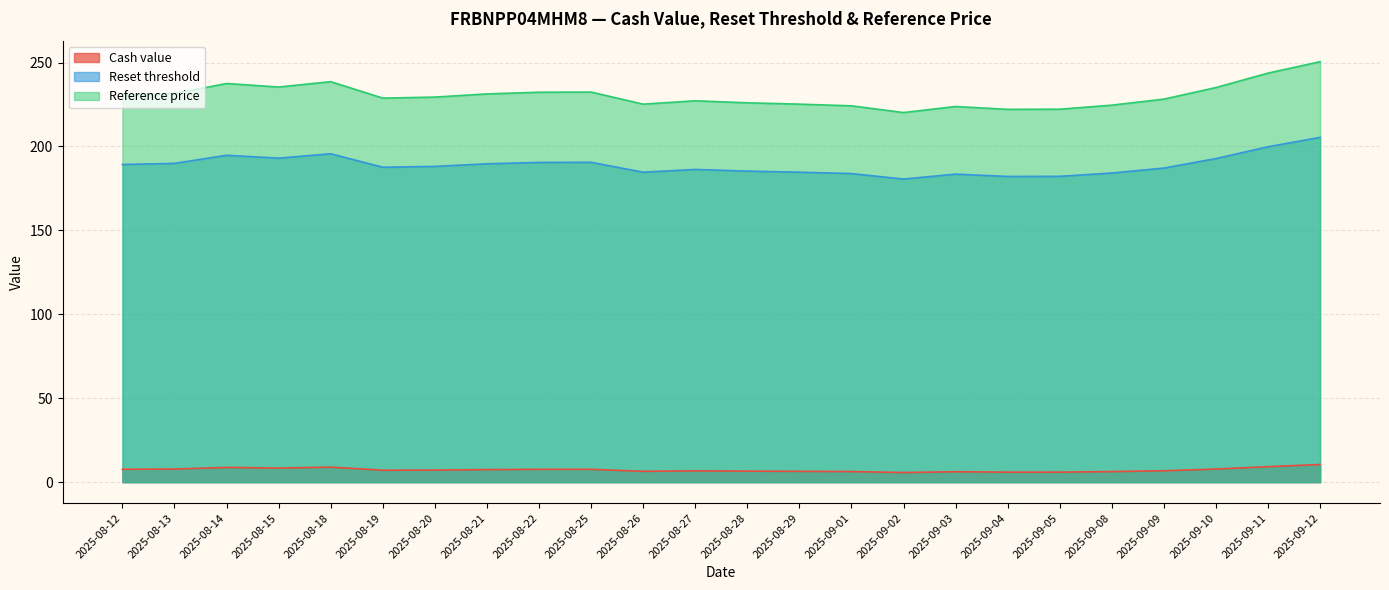

Where is Cash value nearest to the value 8?

2025-09-10